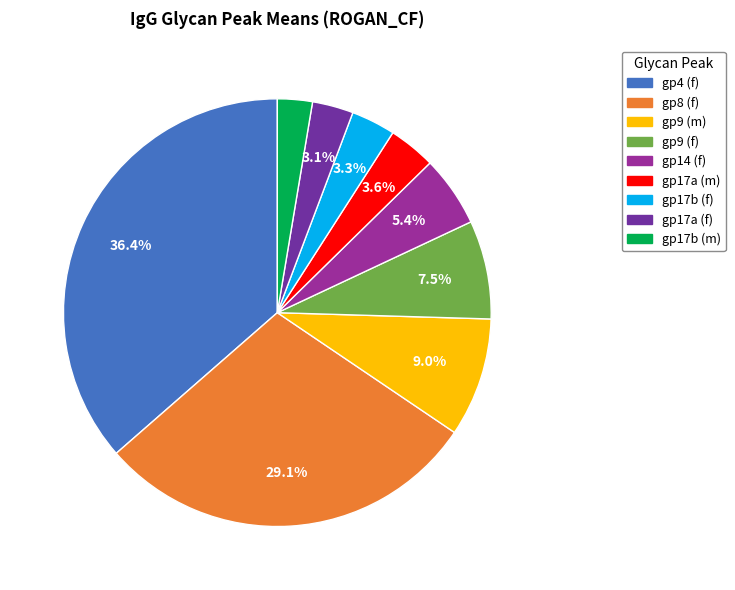

What is the ratio of the value at gp17b (f) to the value at gp17a (m)?

0.9